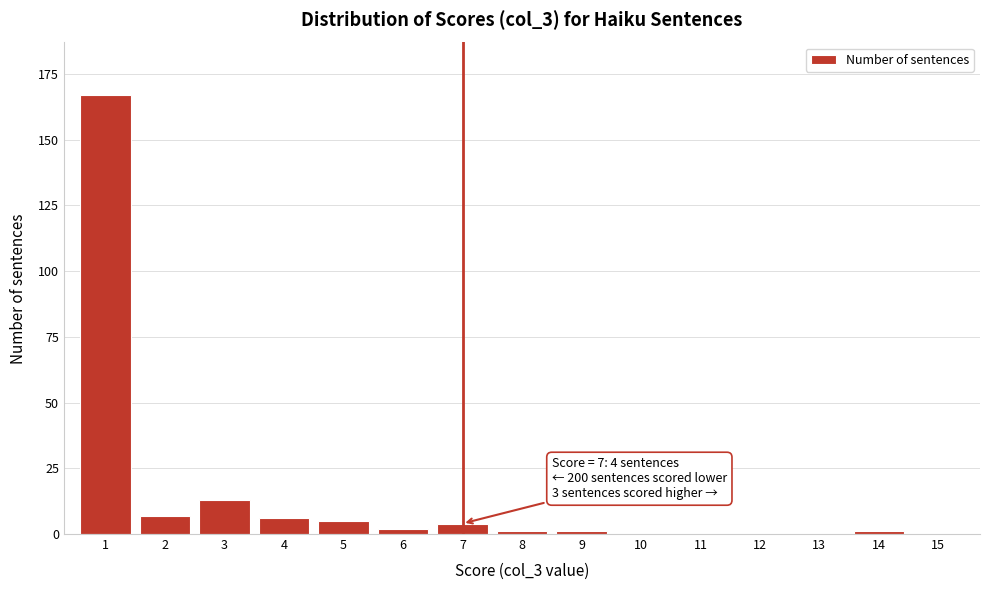

Reading left to right, transcribe all the data shown in this chart.

1=167	2=7	3=13	4=6	5=5	6=2	7=4	8=1	9=1	10=0	11=0	12=0	13=0	14=1	15=0